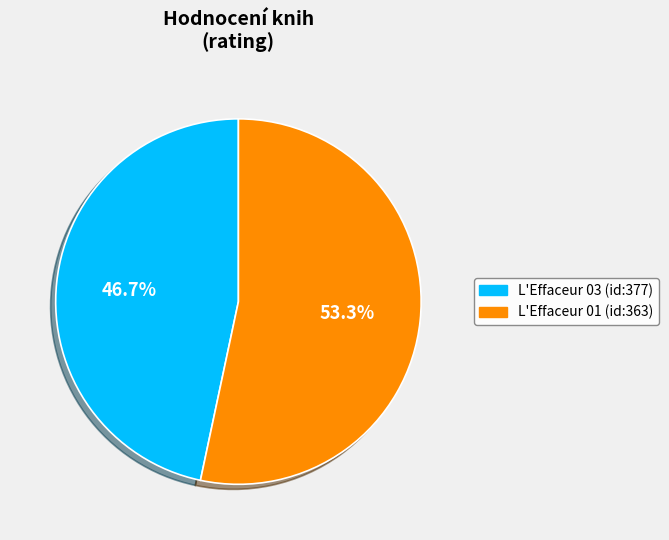

Is L'Effaceur 03 (id:377) the majority of the pie?

No